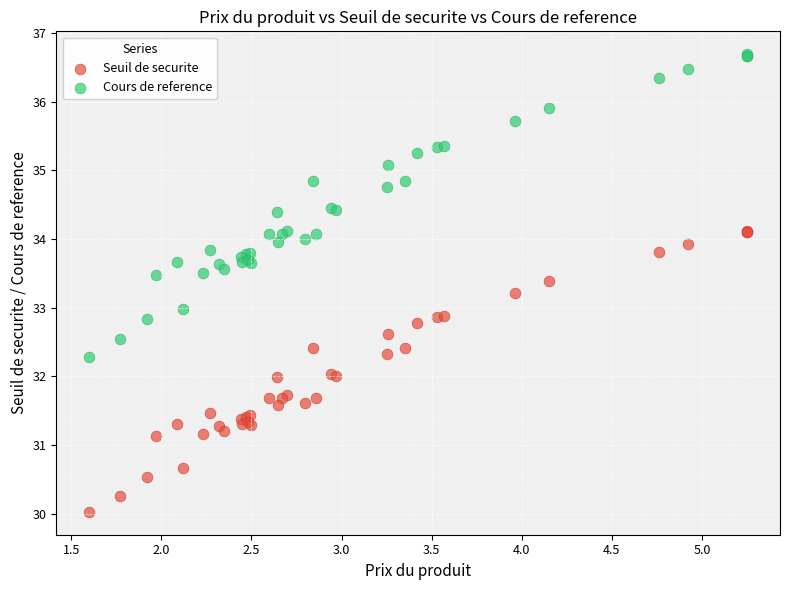

Which series reaches the minimum Y coordinate?

Seuil de securite